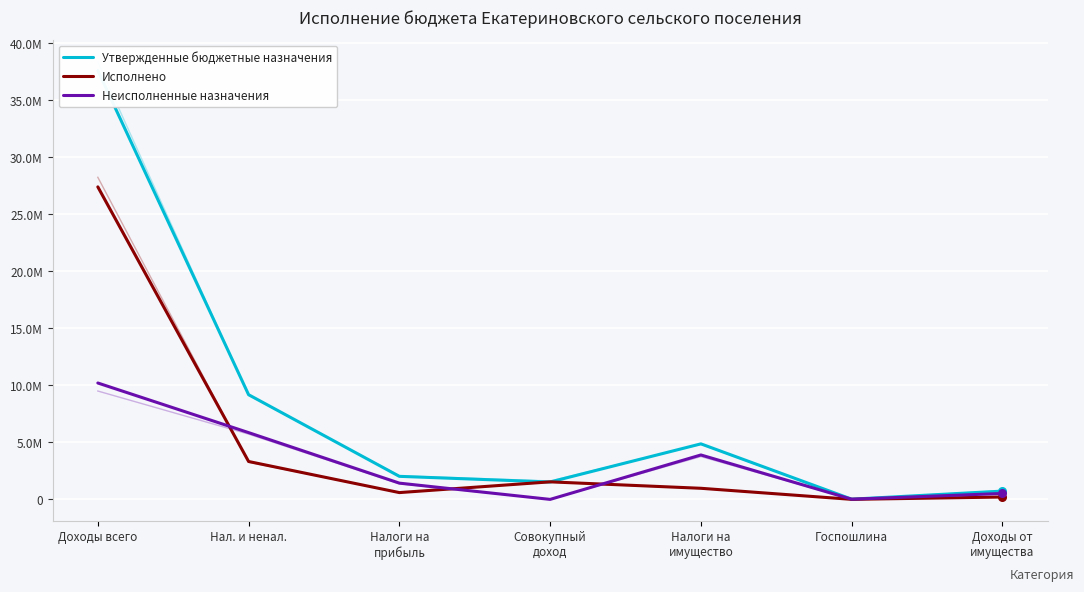

Is the value of Утвержденные бюджетные назначения at Налоги на
имущество greater than the value of Исполнено at Налоги на
имущество?

Yes